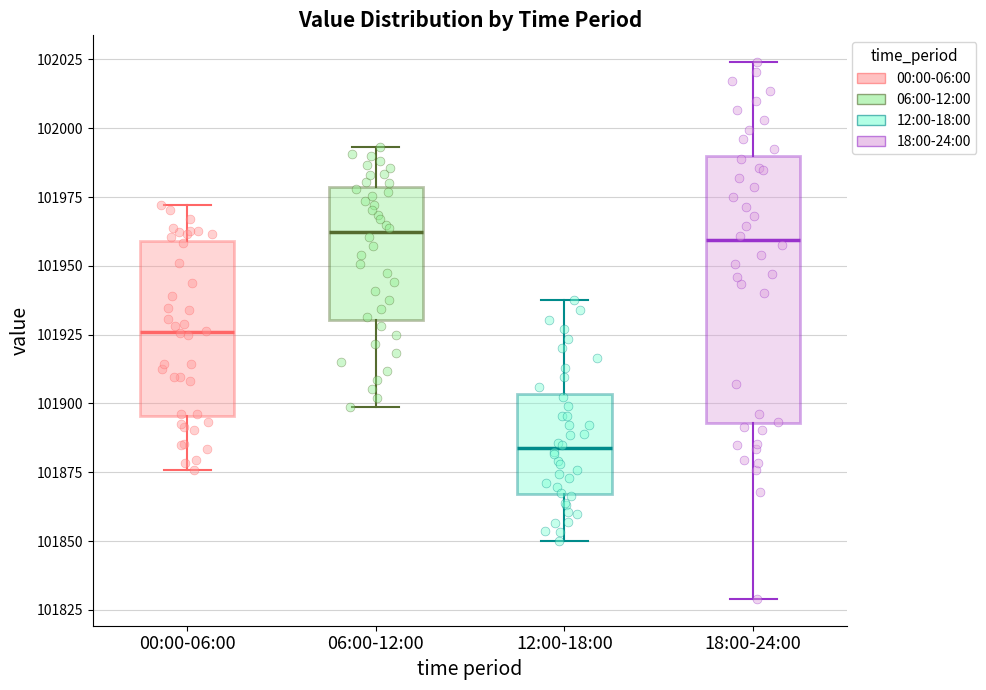

Comparing the boxes themselves (not the whiskers), which one is the tallest?

18:00-24:00